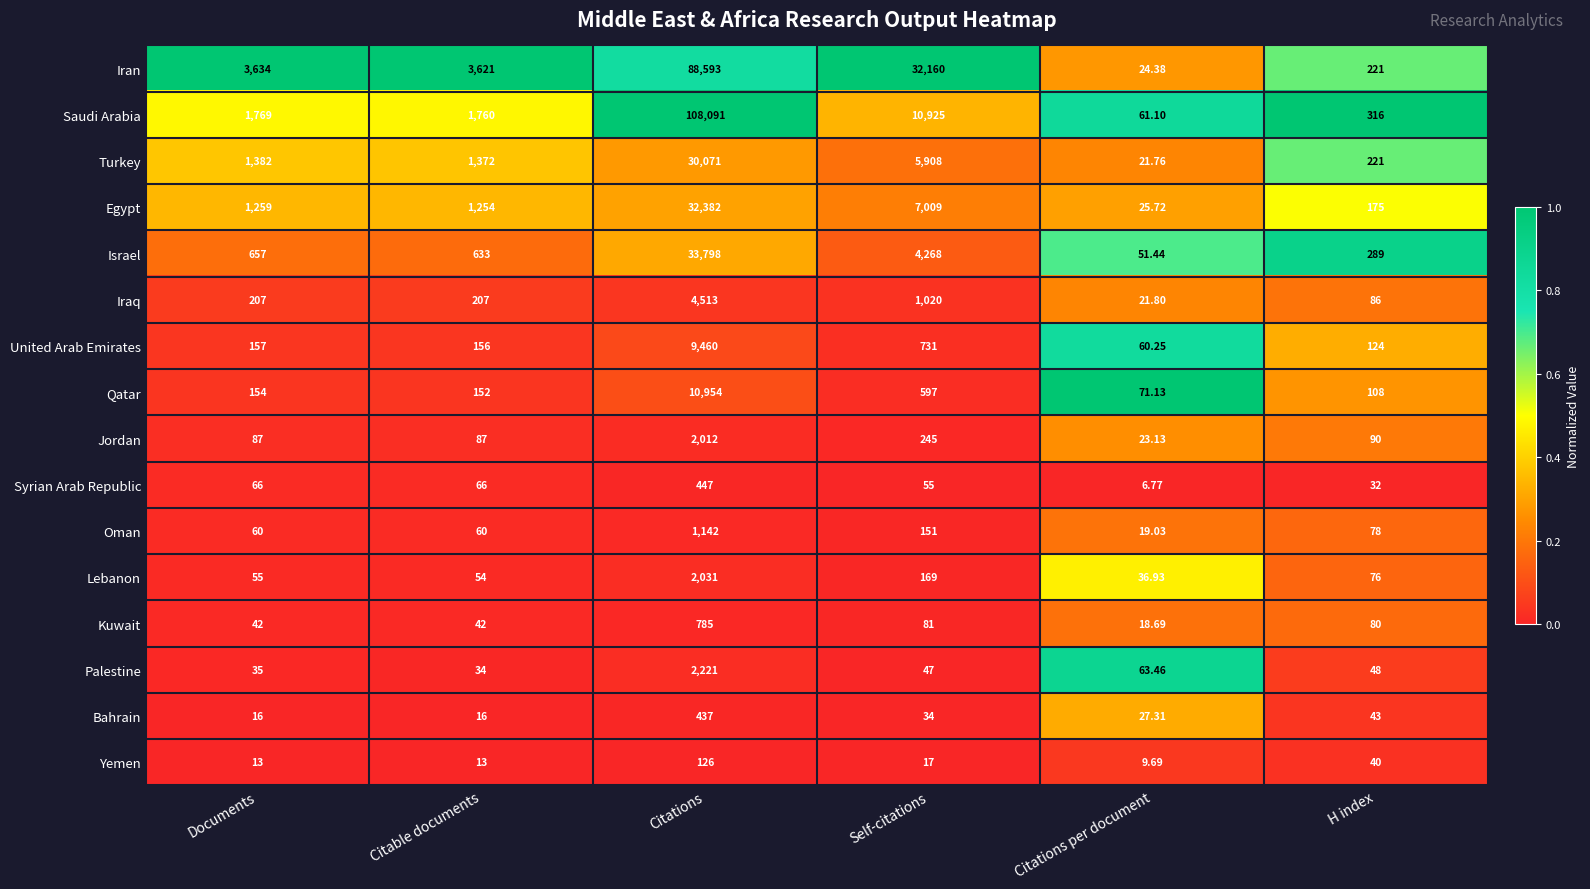

Which series has the largest range (max minus min)?

Saudi Arabia